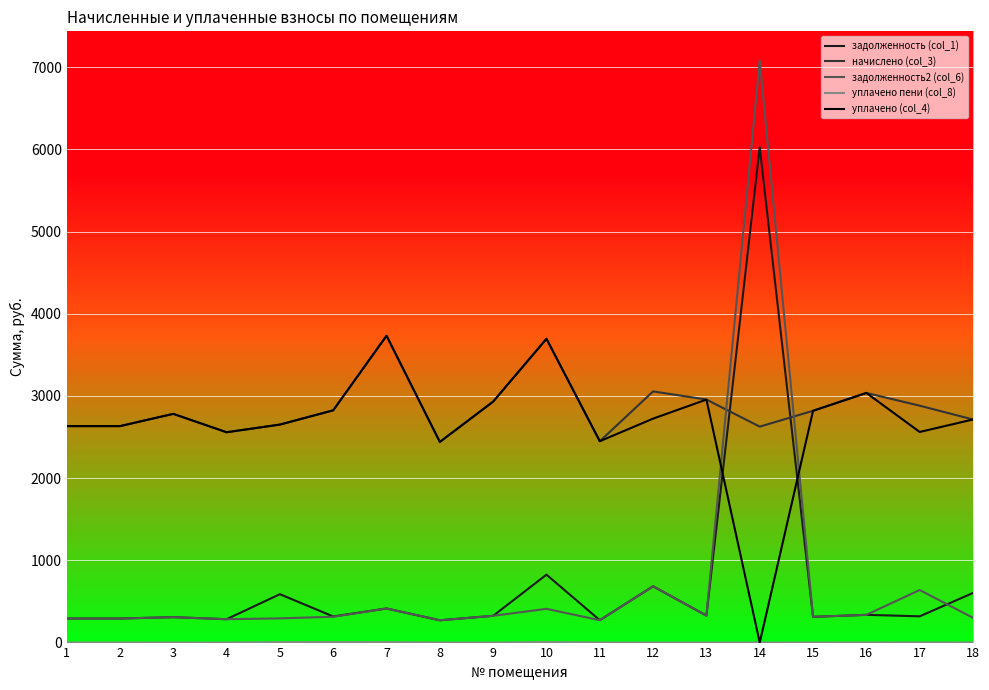

Does the chart display data point markers on the line(s)?

No